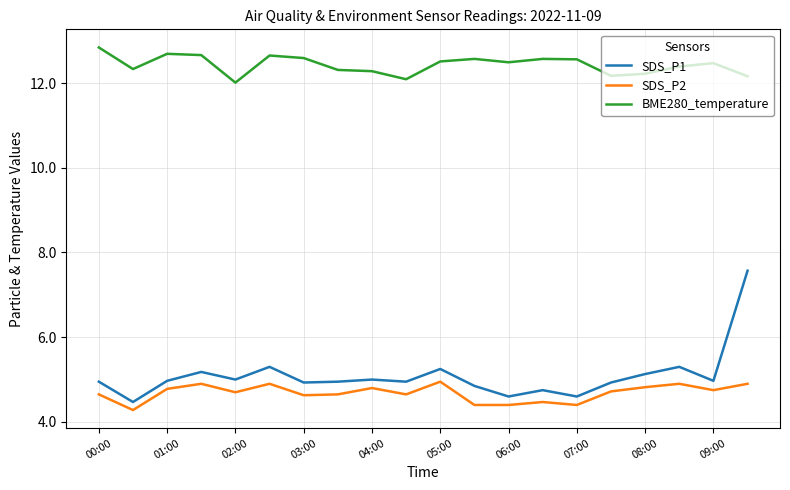

True or false: SDS_P2 and SDS_P1 cross at least once.

False